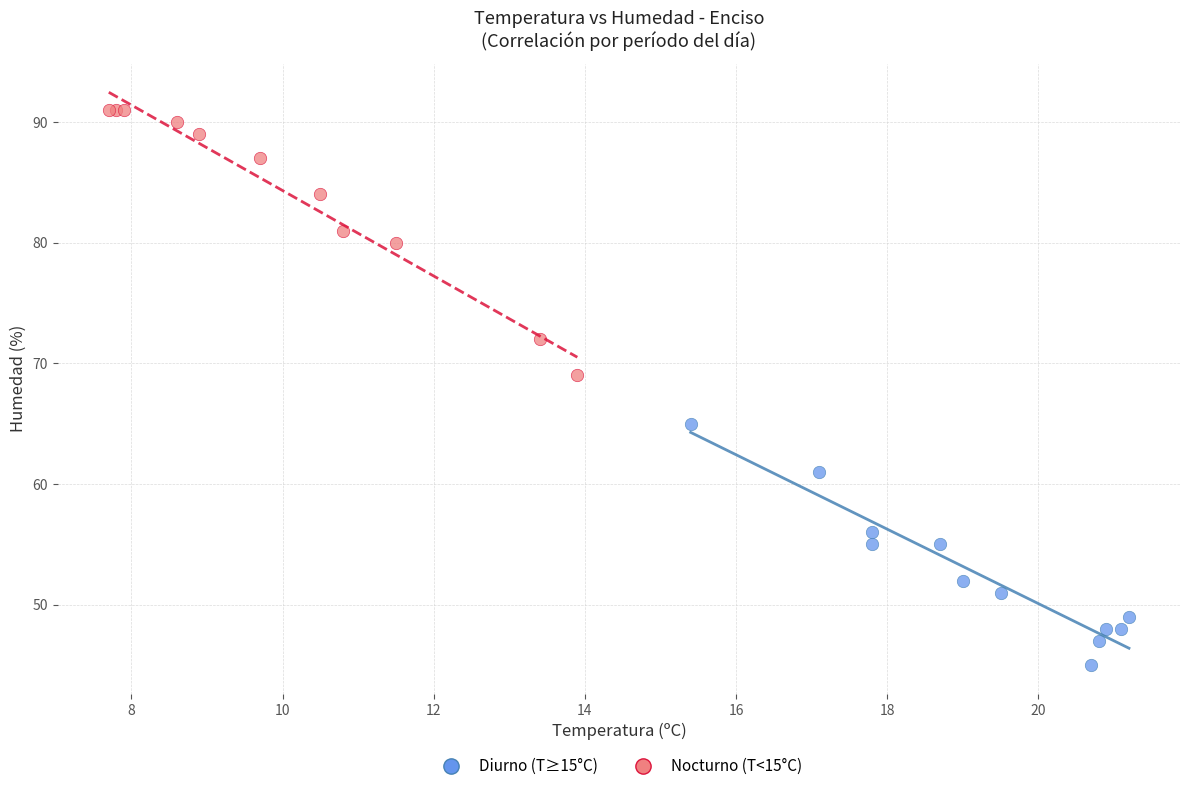

Which series has the widest spread of Y values?

Nocturno (T<15°C)